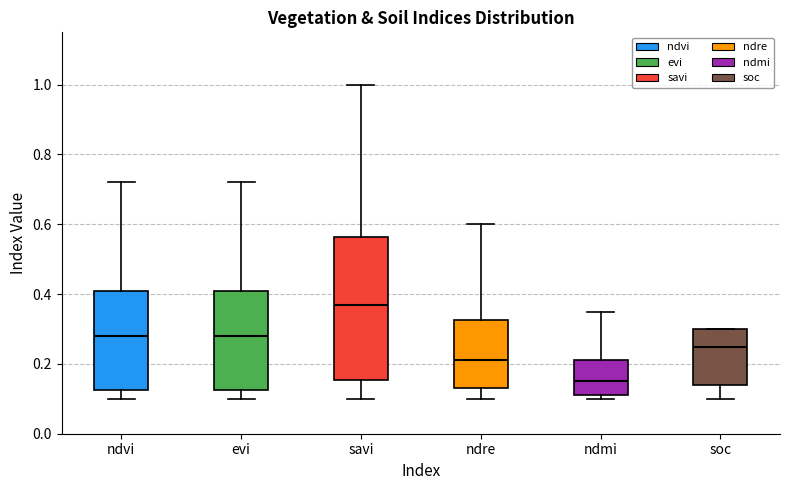

Reading left to right, read every box against the y-axis: the position of its median line, the range the box covers, and the ends of its whiskers. The values are not printed on the chart, so give them approximately, as read against the axis.

ndvi: median 0.28, box 0.12 to 0.42, whiskers 0.10 to 0.72
evi: median 0.28, box 0.12 to 0.42, whiskers 0.10 to 0.72
savi: median 0.38, box 0.16 to 0.56, whiskers 0.10 to 1.00
ndre: median 0.22, box 0.14 to 0.32, whiskers 0.10 to 0.60
ndmi: median 0.16, box 0.12 to 0.22, whiskers 0.10 to 0.36
soc: median 0.24, box 0.14 to 0.30, whiskers 0.10 to 0.30